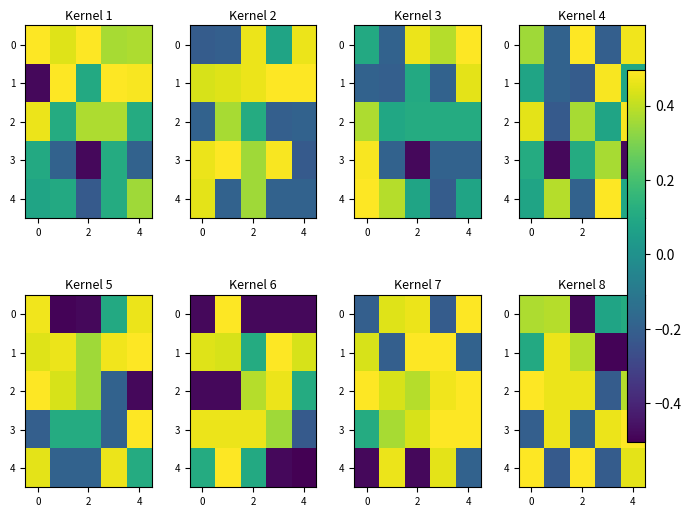

How many values in row_2 are below zero?

1